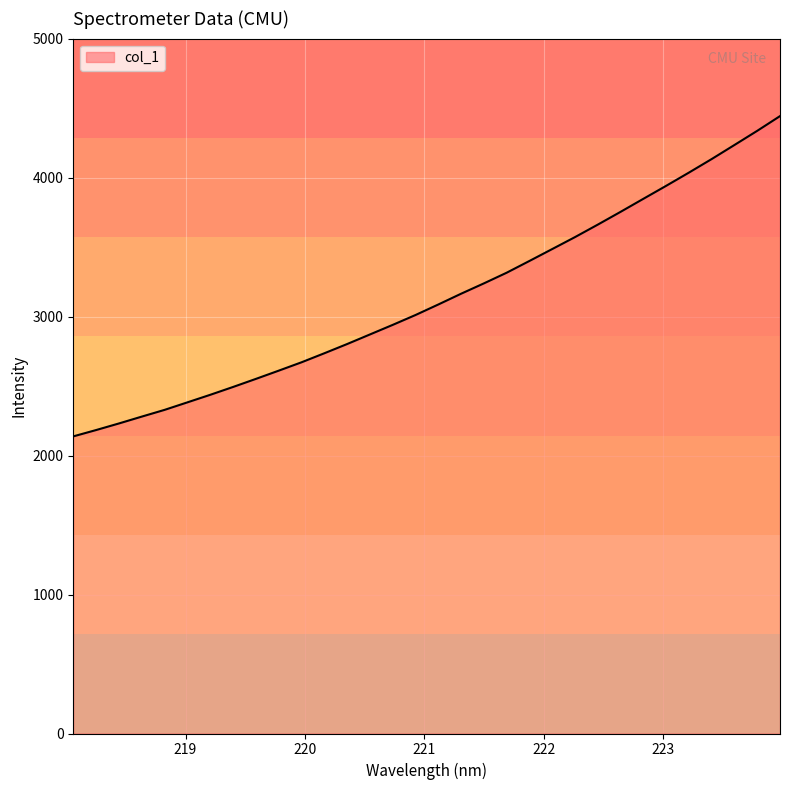

What is the smallest value displayed?

2137.8